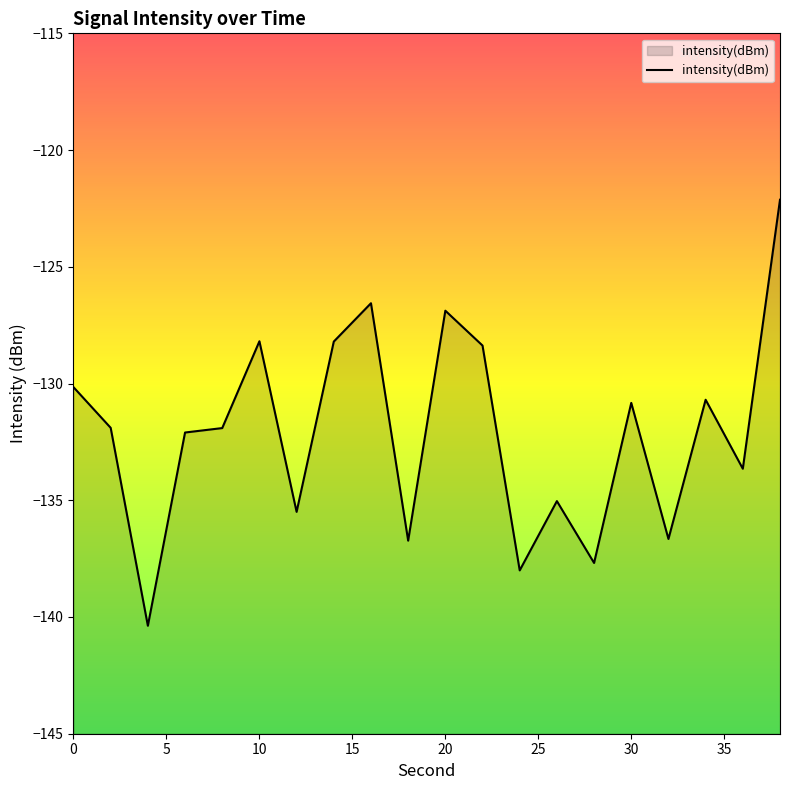

What is the maximum value shown in the chart?

-122.1